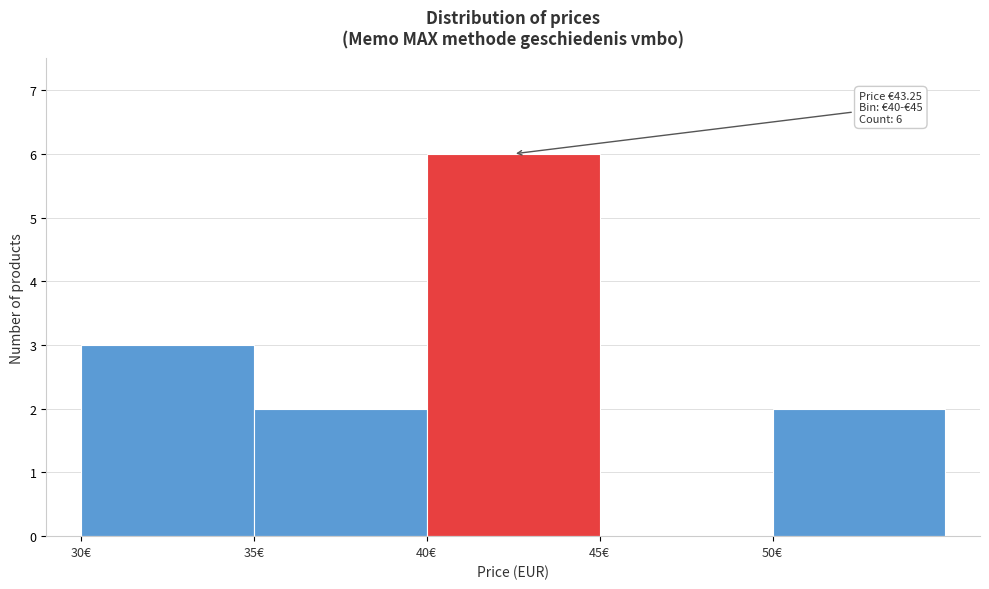

Which range on the x-axis has the tallest bar?

40 to 45